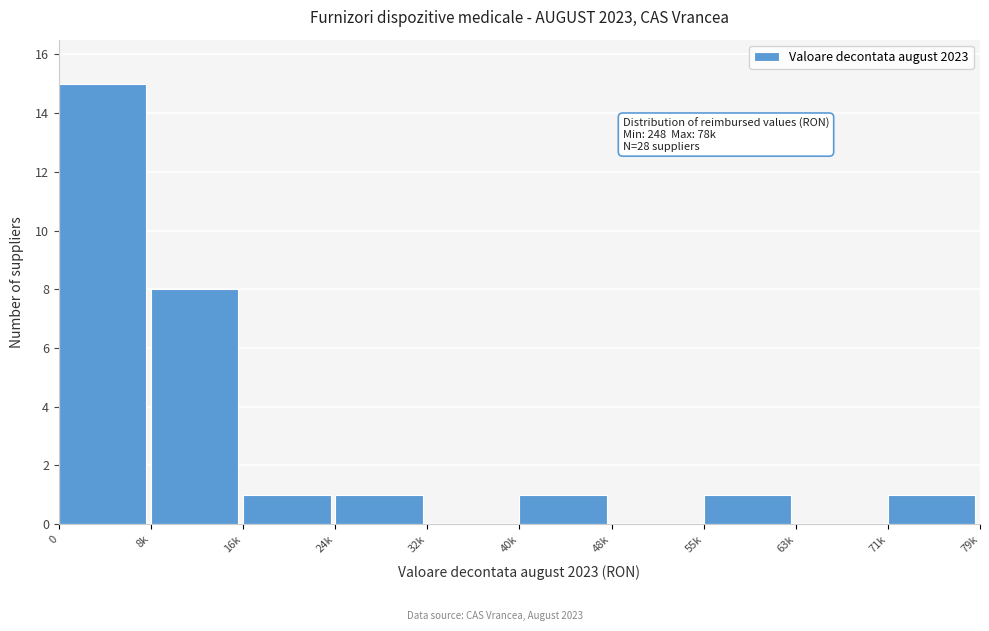

Reading left to right, extract all data points from this chart.

0=15	8k=8	16k=1	24k=1	32k=0	40k=1	48k=0	55k=1	63k=0	71k=1